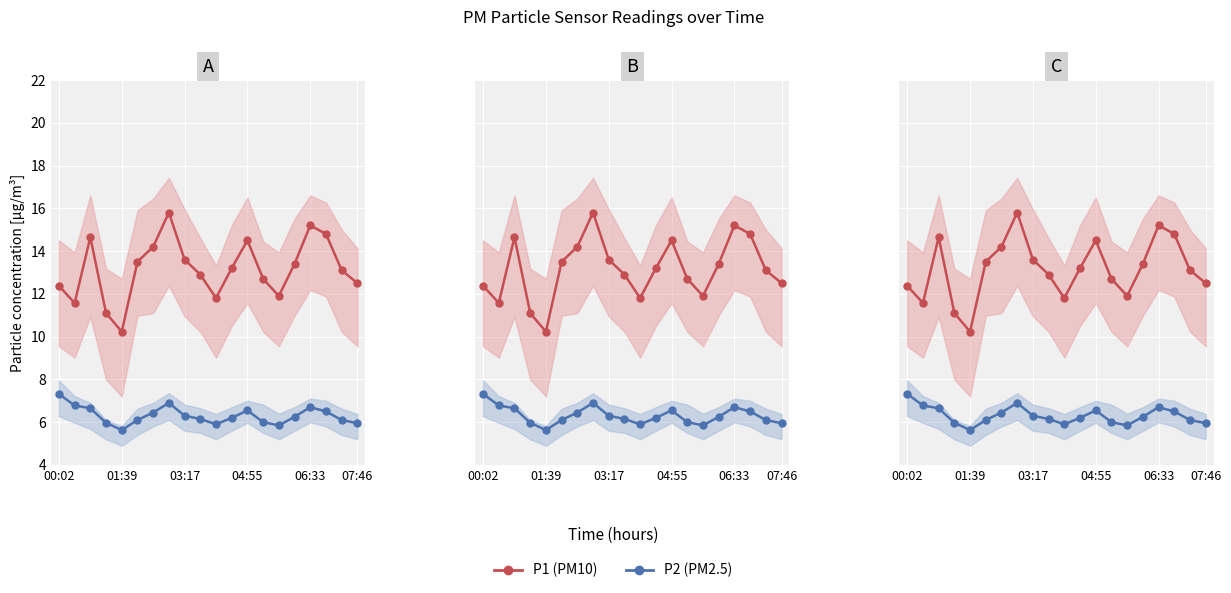

What is the spread (max minus min) of values at 01:39?

4.6